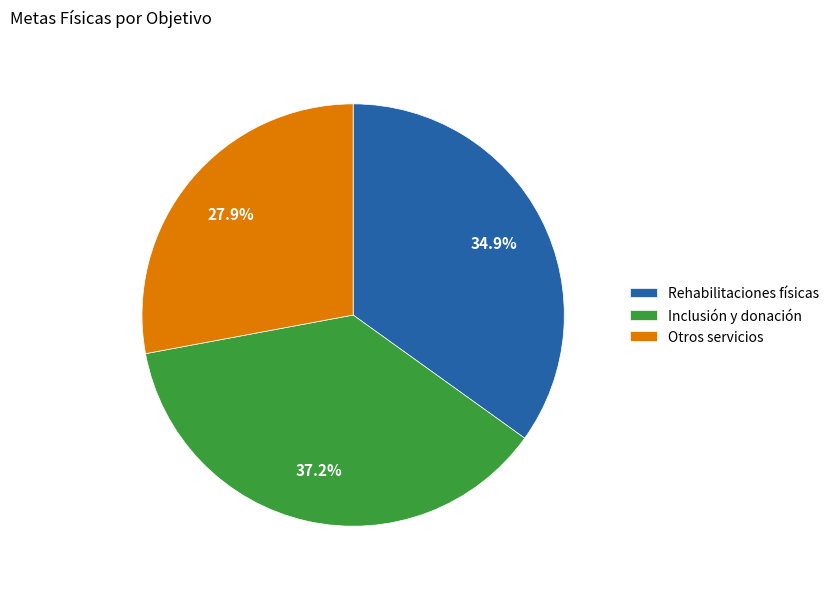

Combined, do Otros servicios and Inclusión y donación account for over 50%?

Yes